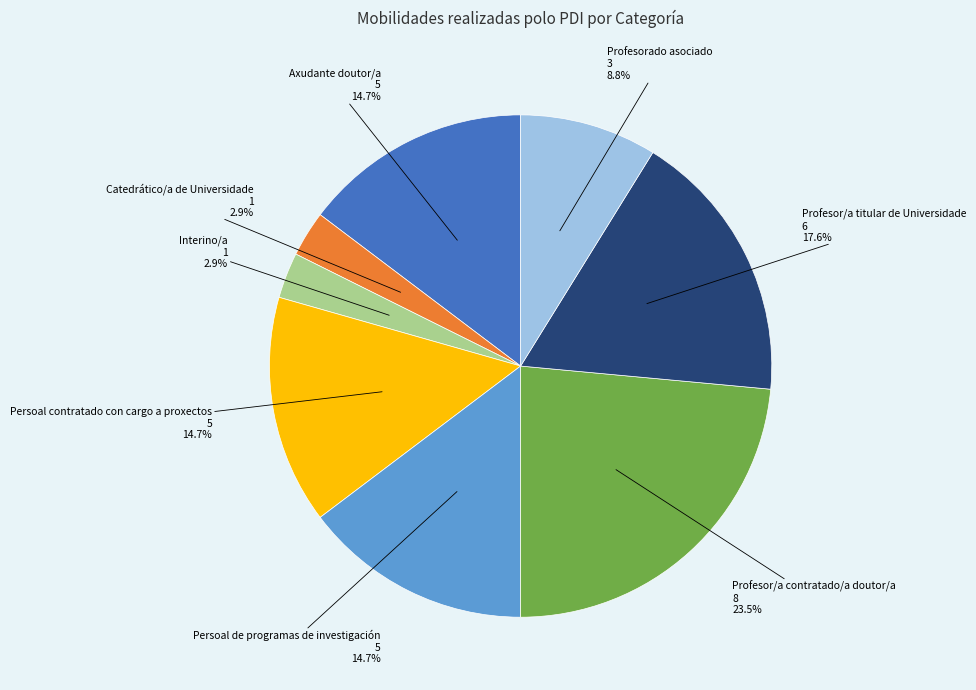

Is there a majority slice in this chart?

No